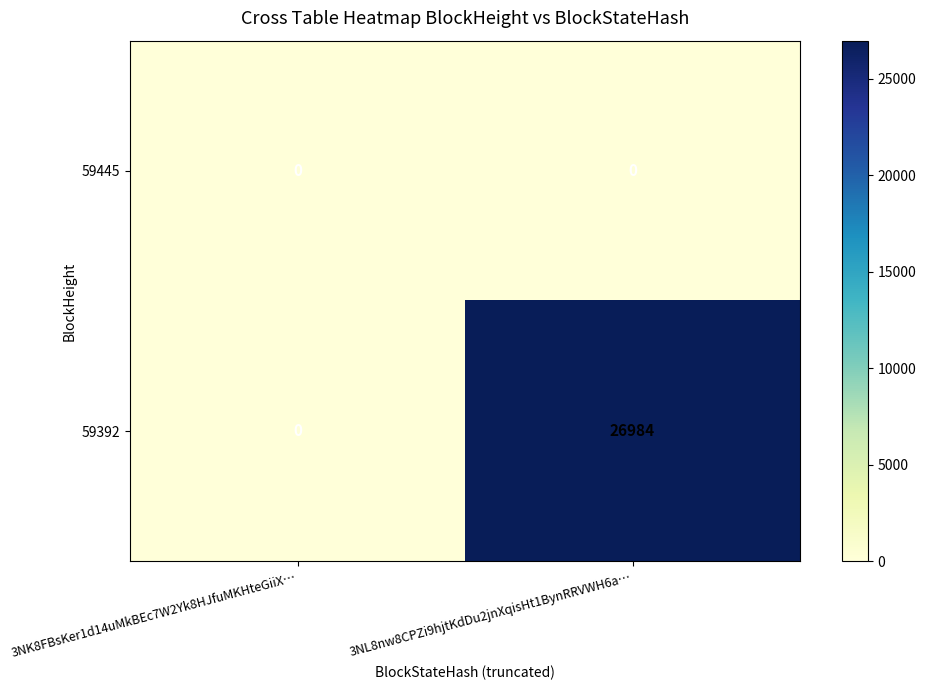

What is the total value across all series at 3NL8nw8CPZi9hjtKdDu2jnXqisHt1BynRRVWH6a…?

26984